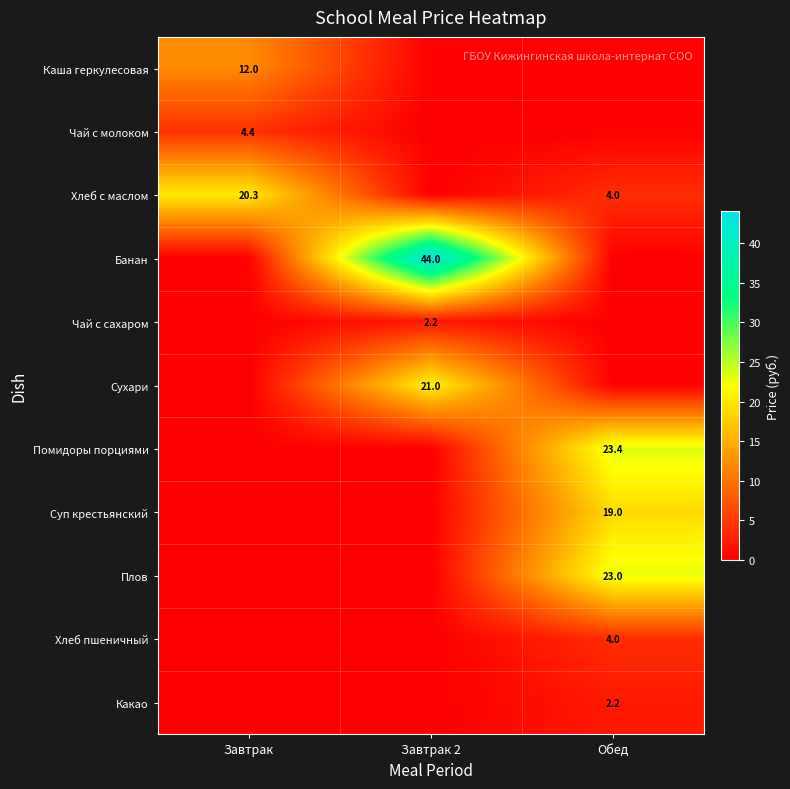

What is the spread (max minus min) of values at Обед?

23.4